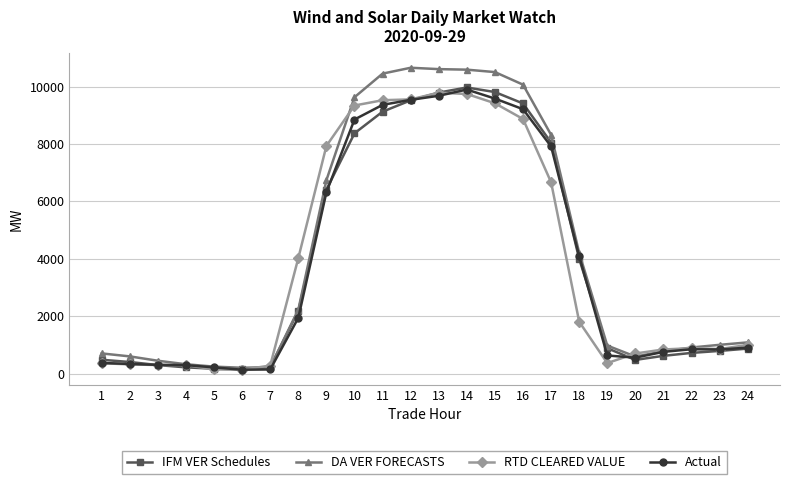

What is the maximum value for DA VER FORECASTS?

10658.9